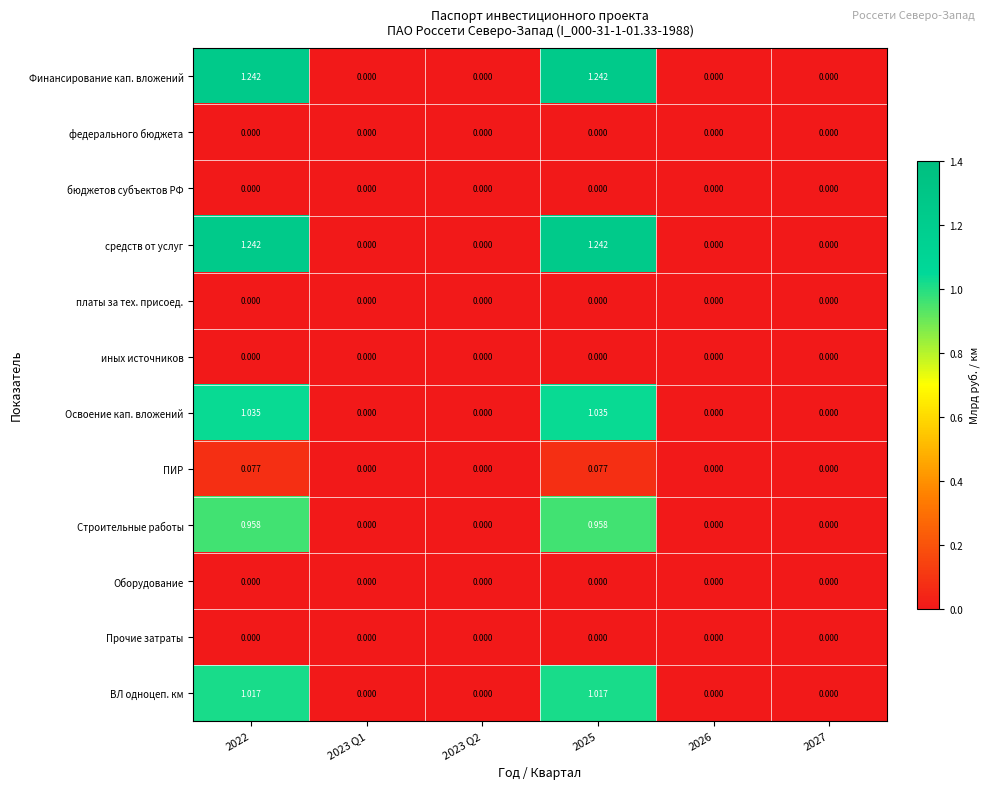

Is the value of Оборудование at 2025 greater than the value of Строительные работы at 2025?

No